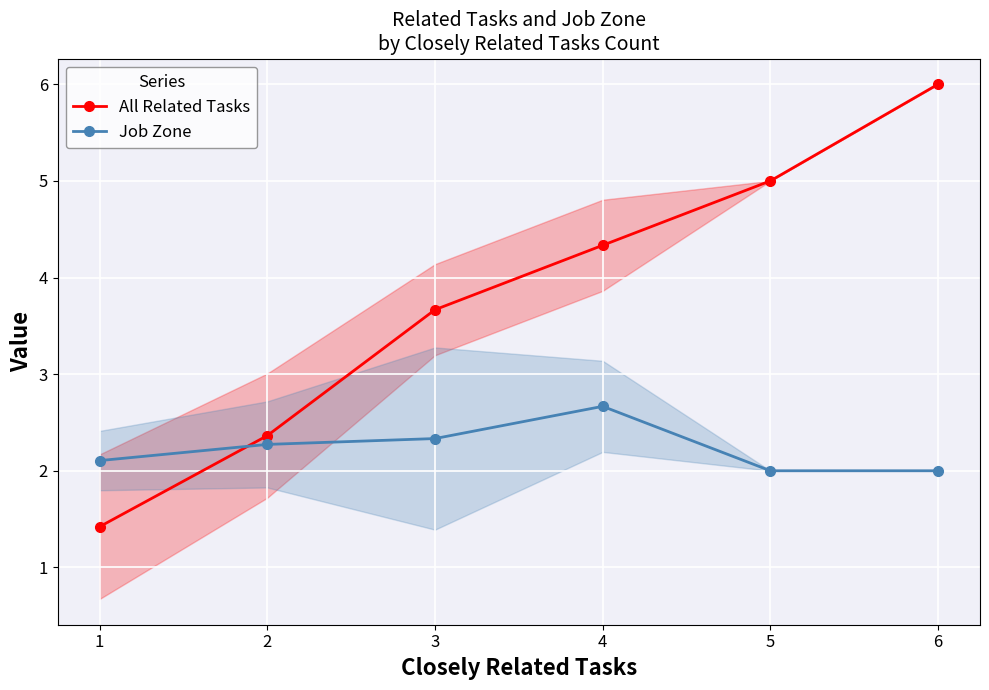

Reading right to left, list all the values displayed in this chart.

All Related Tasks: 6=6.0	5=5.0	4=4.3	3=3.7	2=2.4	1=1.4
Job Zone: 6=2.0	5=2.0	4=2.7	3=2.3	2=2.3	1=2.1